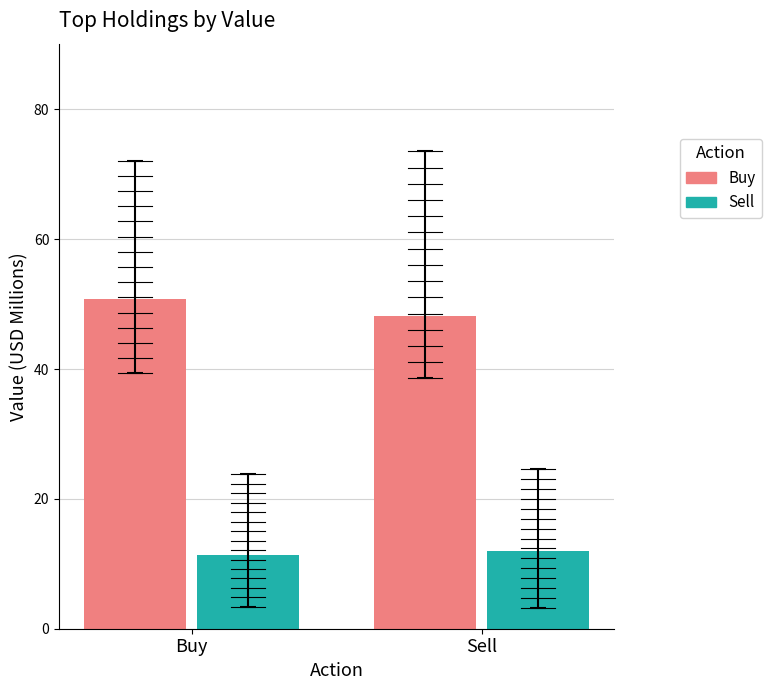

What is the greatest value displayed?

50.7